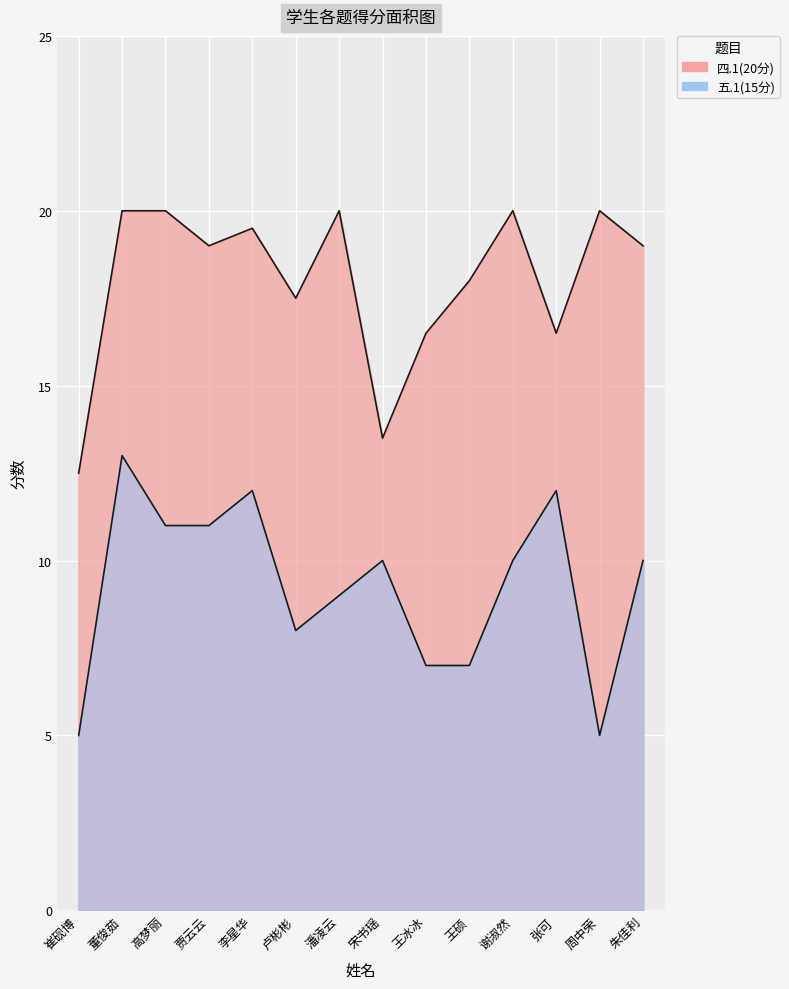

At which category is the sum across all series the highest?

董俊茹